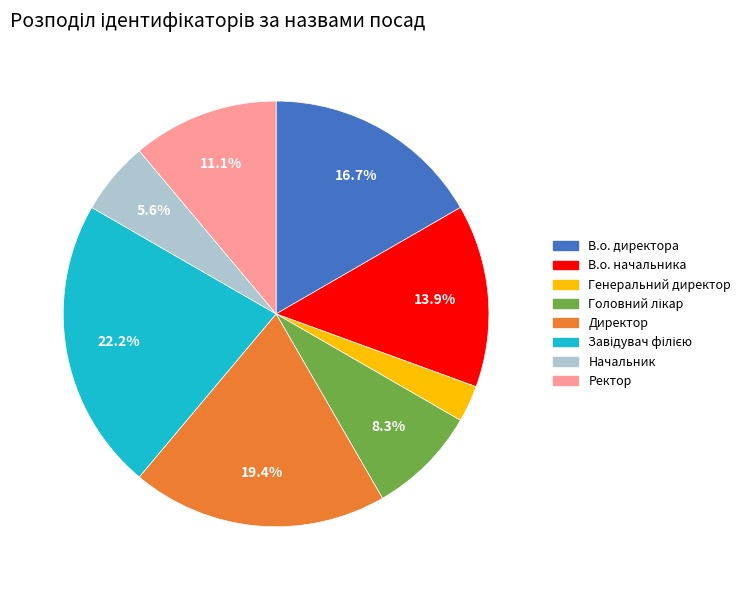

Is it true that Ректор is 11% of the pie?

True